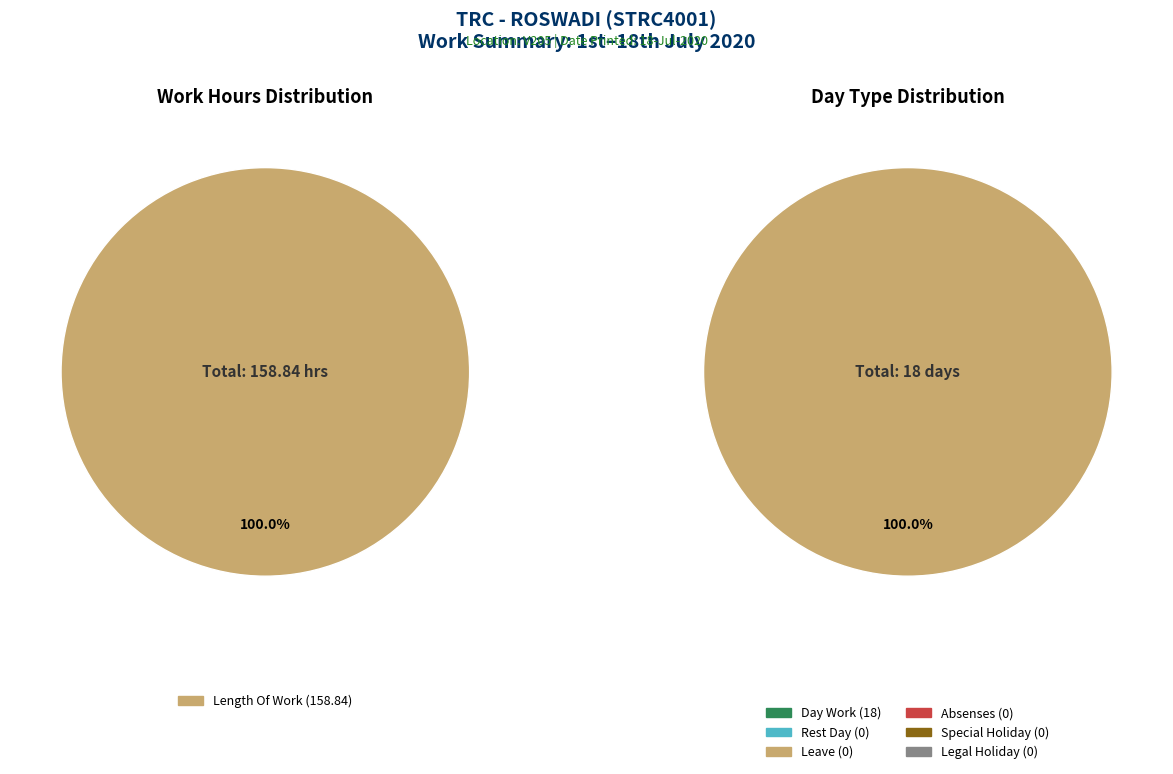

Does Over Time 3.0 account for over 50% of the chart?

No